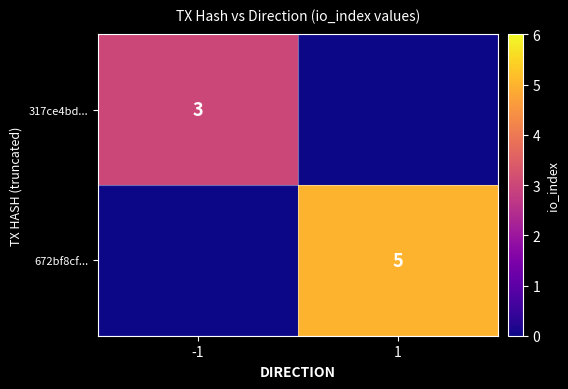

At how many categories does at least one series exceed 4?

1